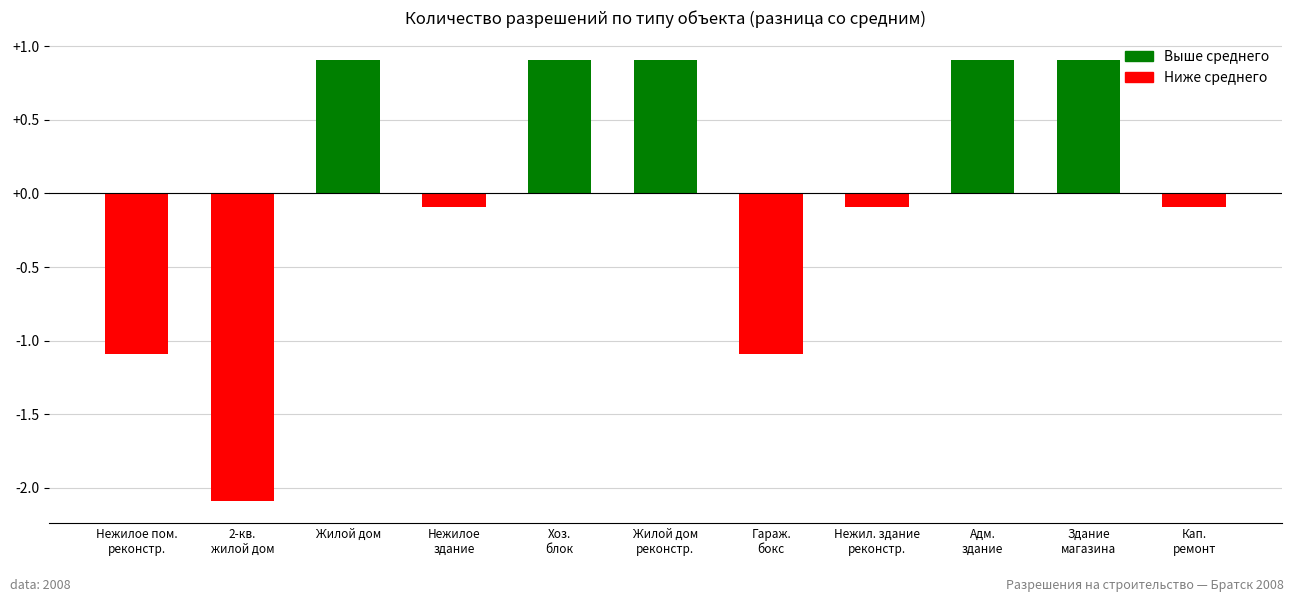

What position from the left is Нежилое
здание?

4